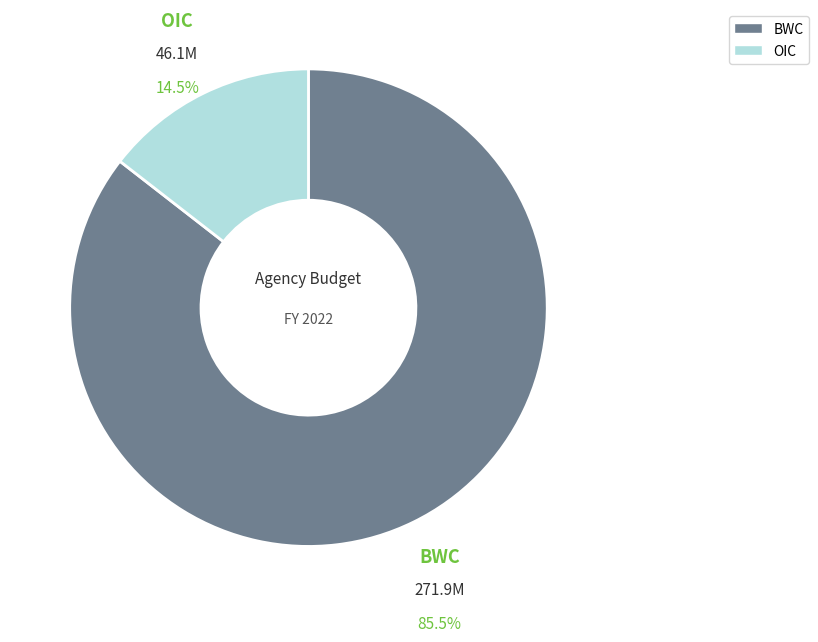

Does any single category account for the majority?

Yes